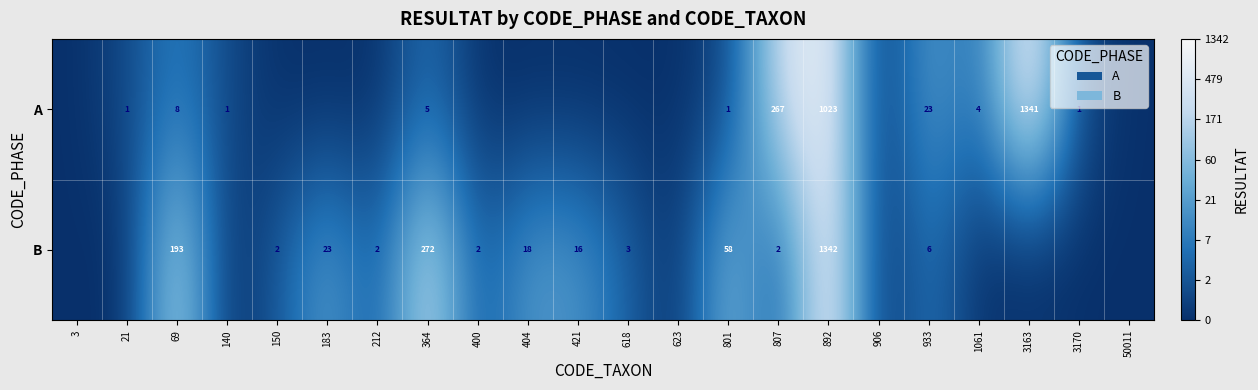

The A series shows 0 at 3170. True or false?

False